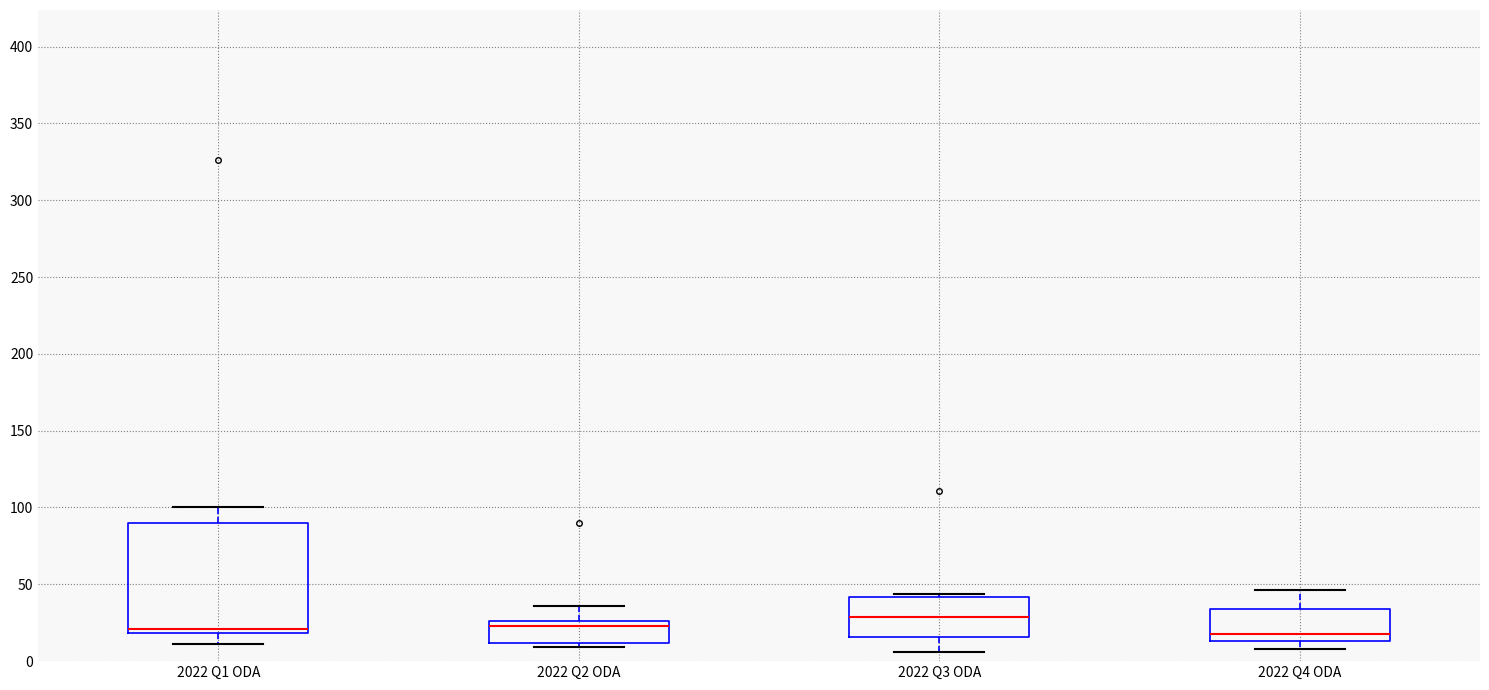

Where is the lower edge of the box for 2022 Q4 ODA on the y-axis? The values are not printed on the chart, so give them approximately, as read against the axis.

15